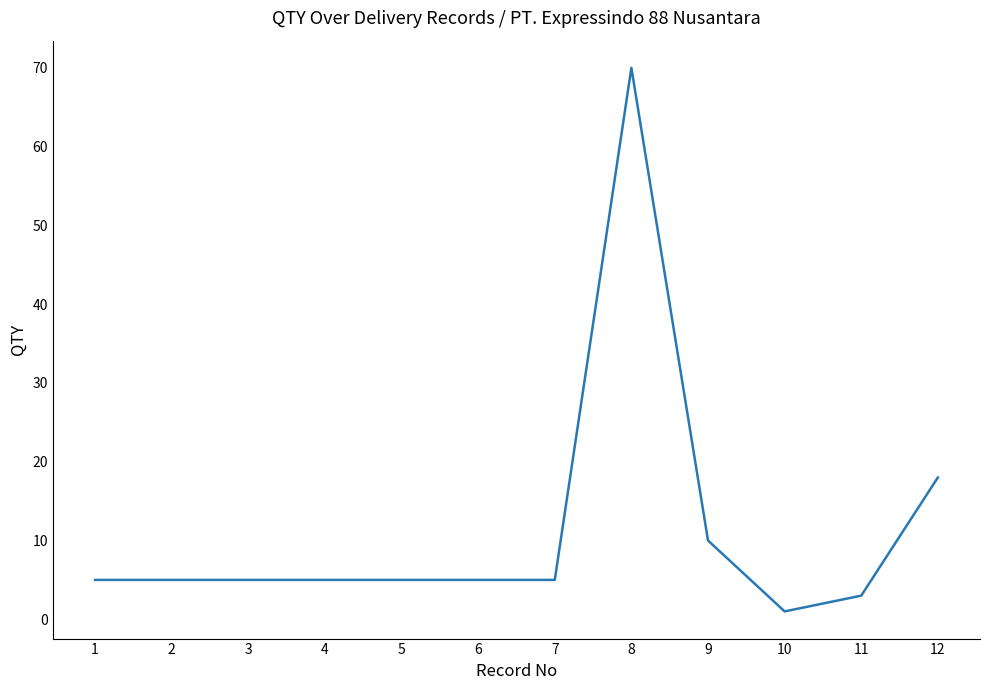

What is the sum of all values?

137